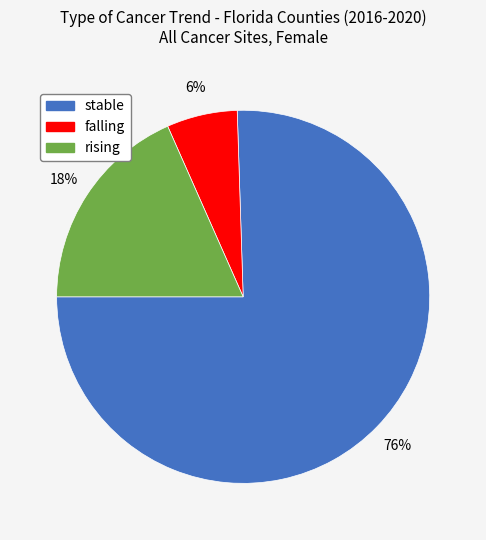

What percentage is the stable slice, to the nearest percent?

76%